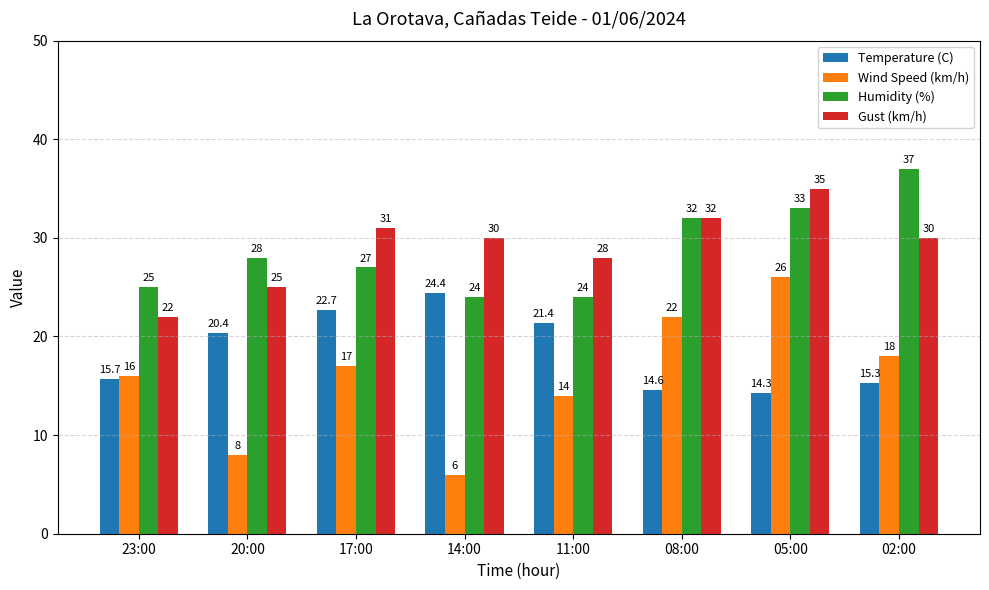

What is the spread (max minus min) of values at 14:00?

24.0